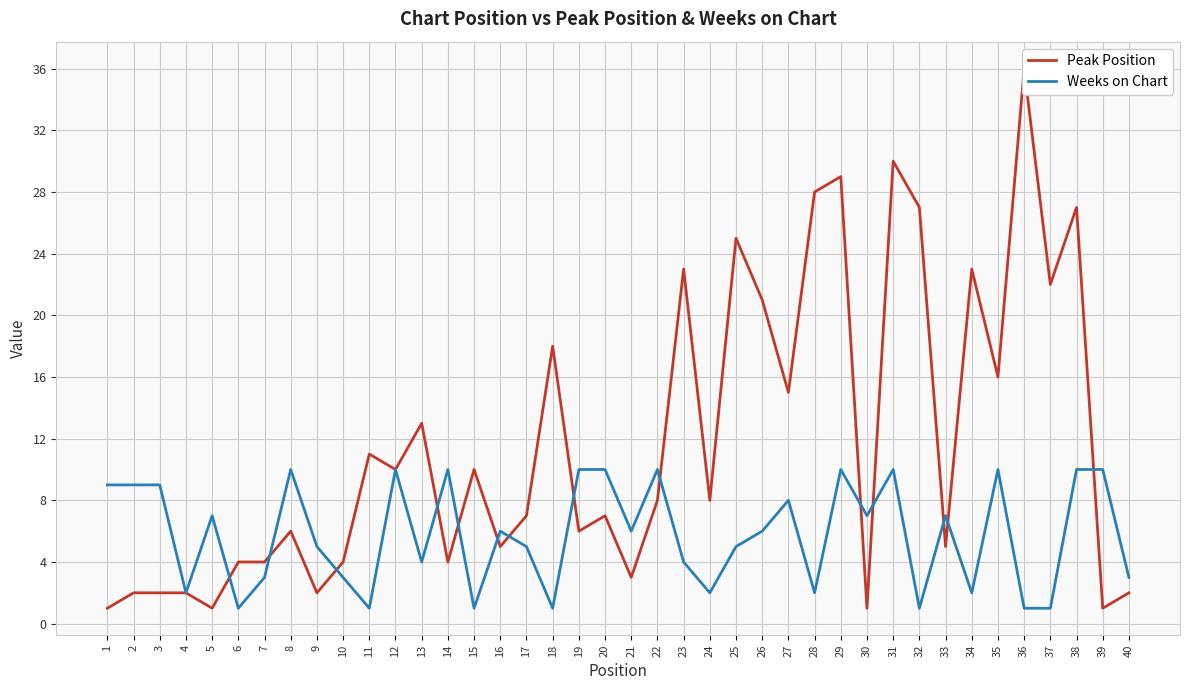

How many data points in Weeks on Chart are less than 6?

19